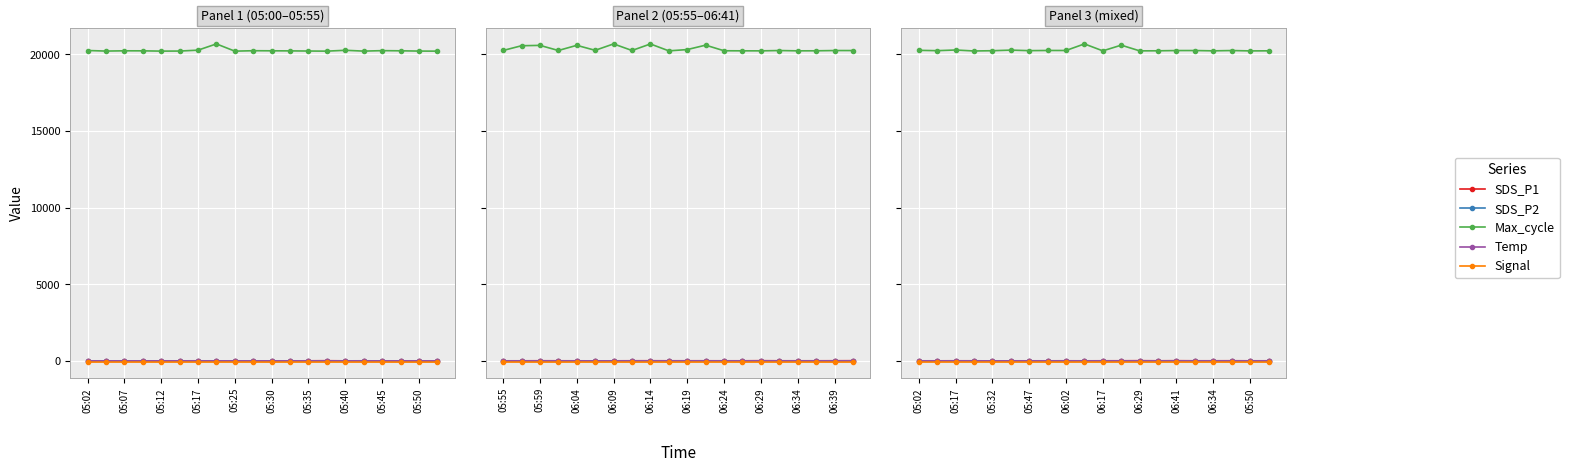

What is the sum of the SDS_P1 values at 05:40 and 18?

21.5